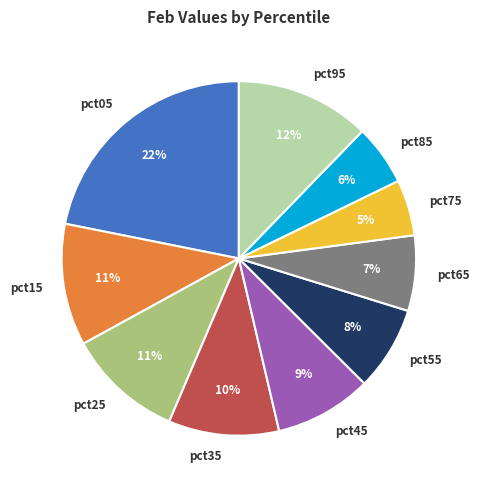

Count the number of slices in the pie.

10